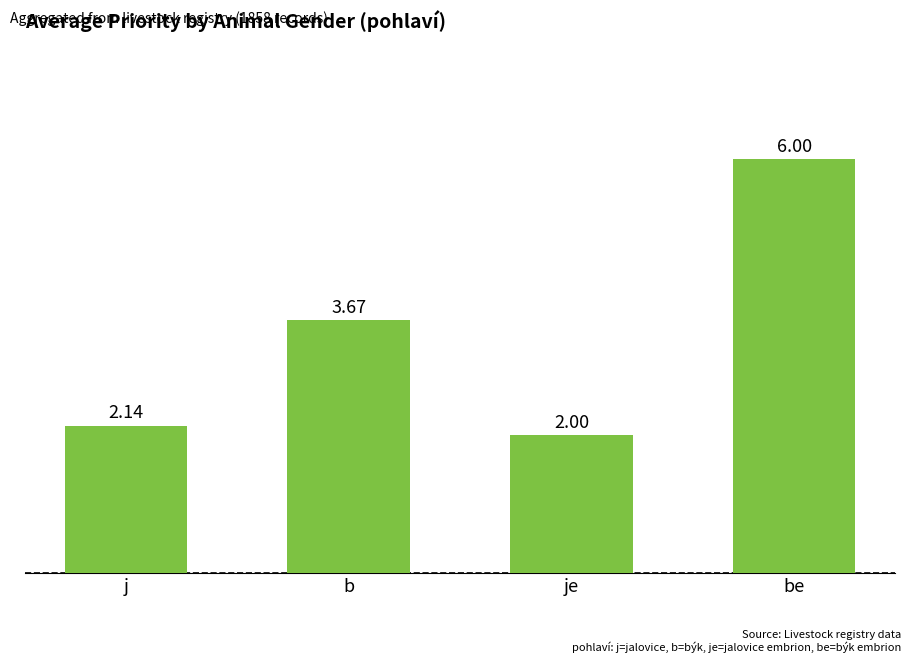

The chart shows a value of 3.2 at j. True or false?

False